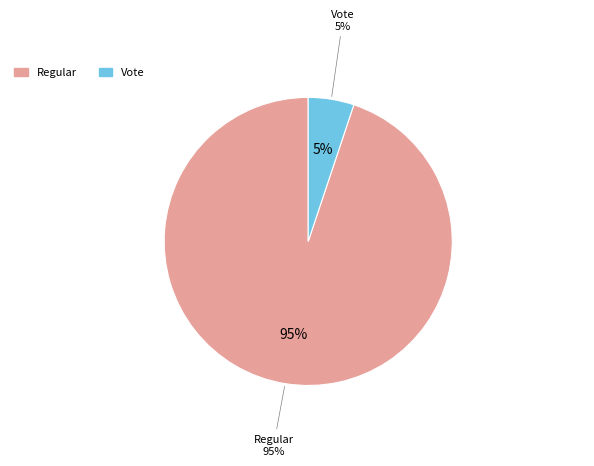

Count the number of slices in the pie.

2